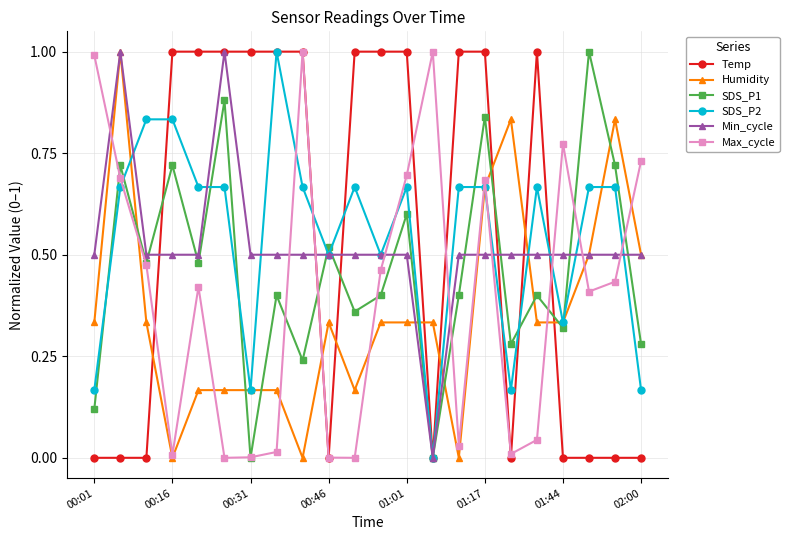

What is the maximum value for Temp?

1.0